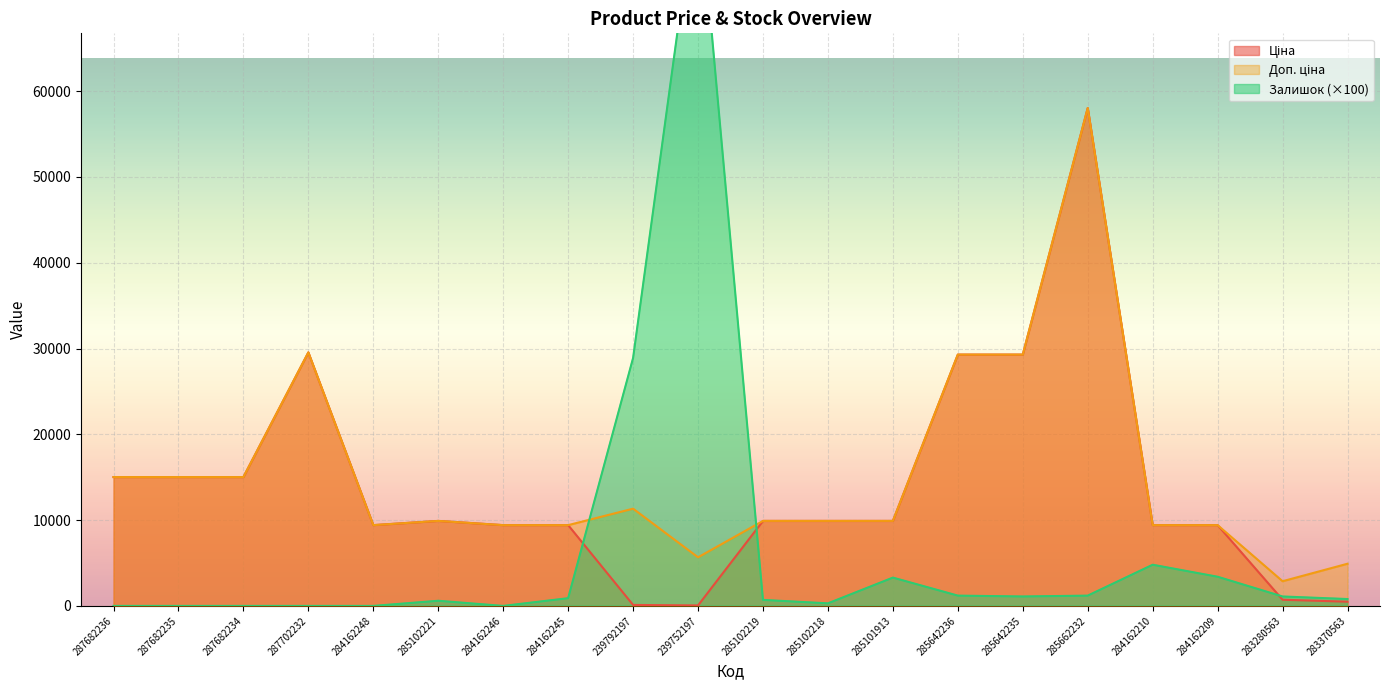

Which series has the largest total across all categories?

Доп. ціна